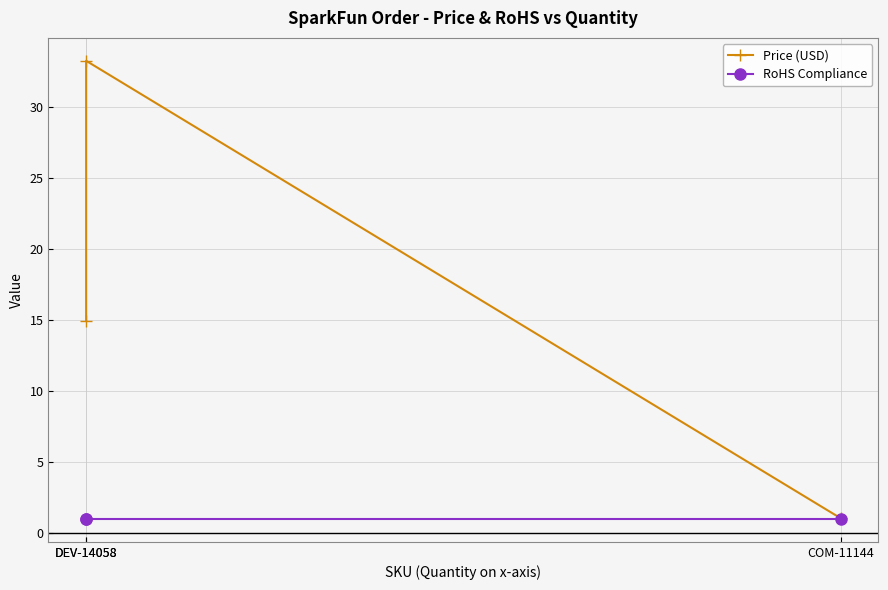

The RoHS Compliance series shows 0.7 at COM-11144. True or false?

False